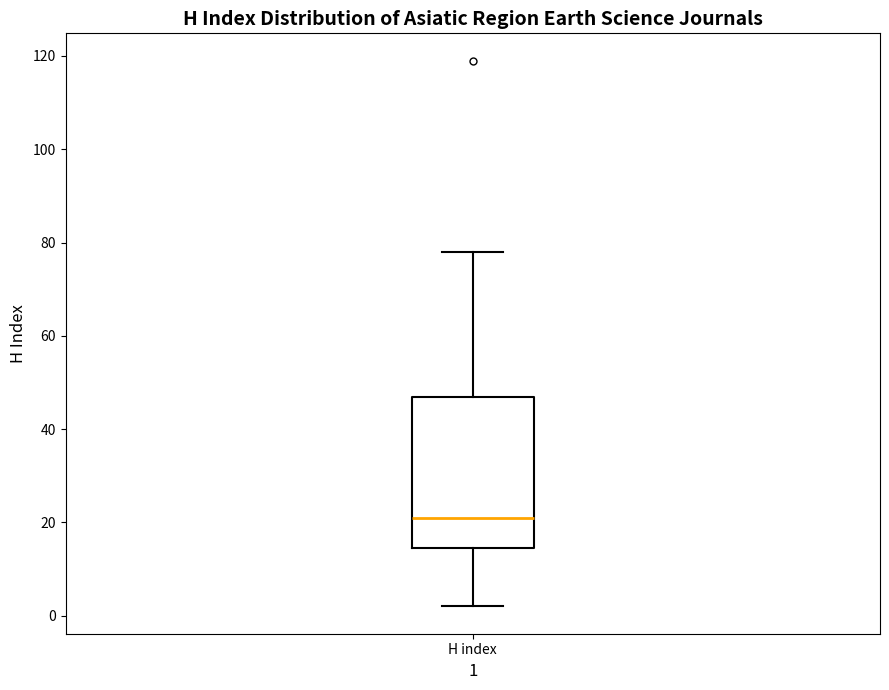

Where does the lower whisker of the box for H index end on the y-axis? The values are not printed on the chart, so give them approximately, as read against the axis.

2